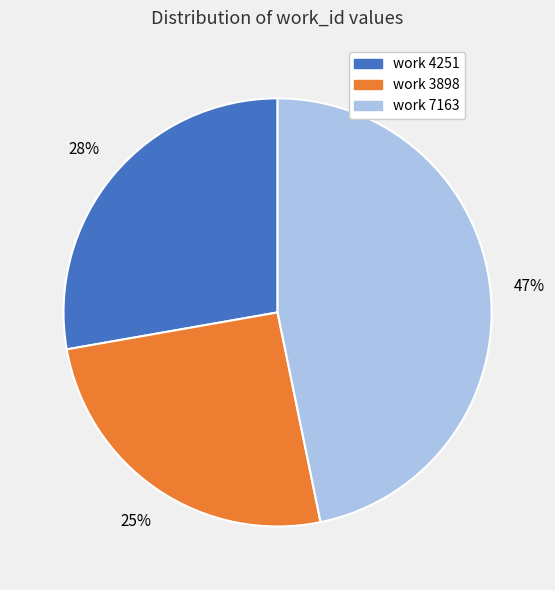

What percentage is the work 3898 slice, to the nearest percent?

25%